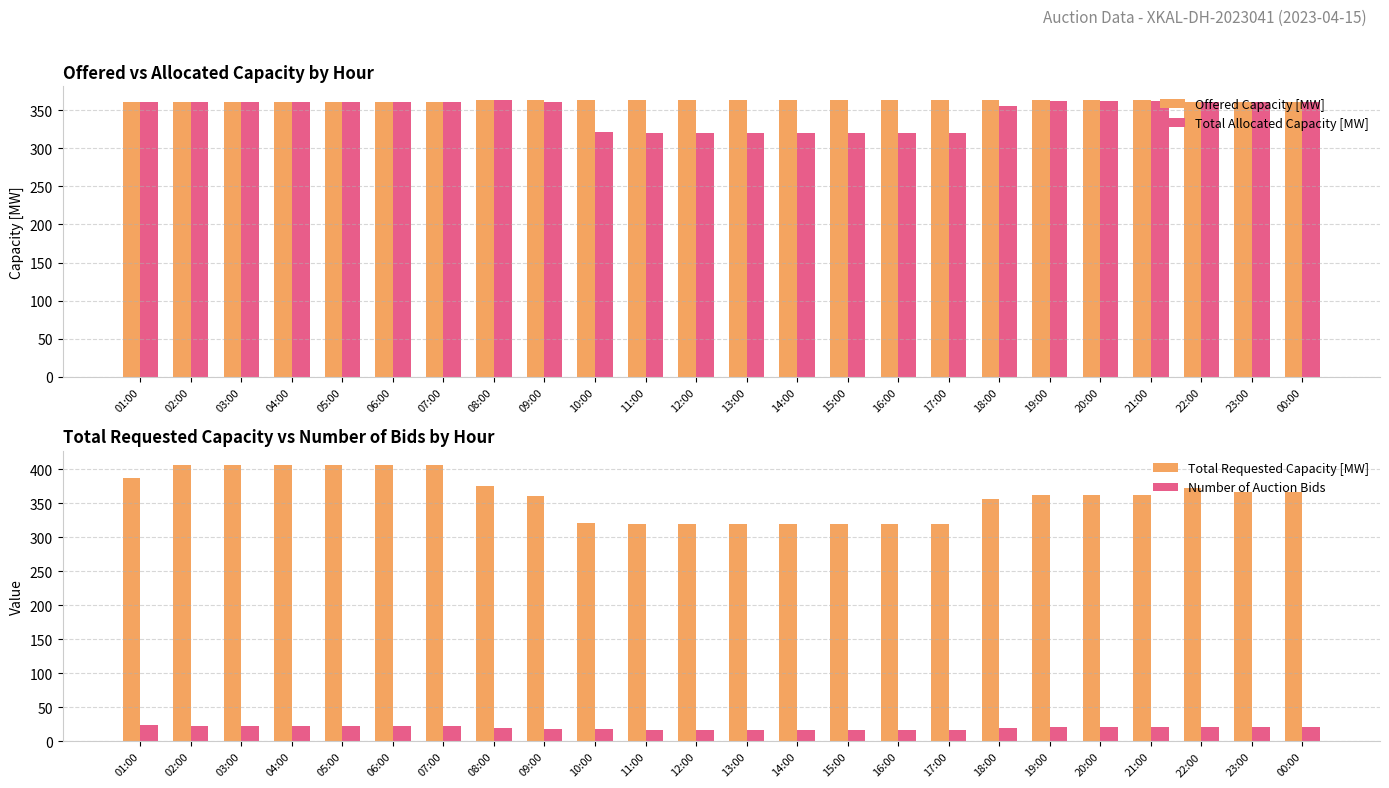

What is the approximate value of Number of Auction Bids at 14:00?

17